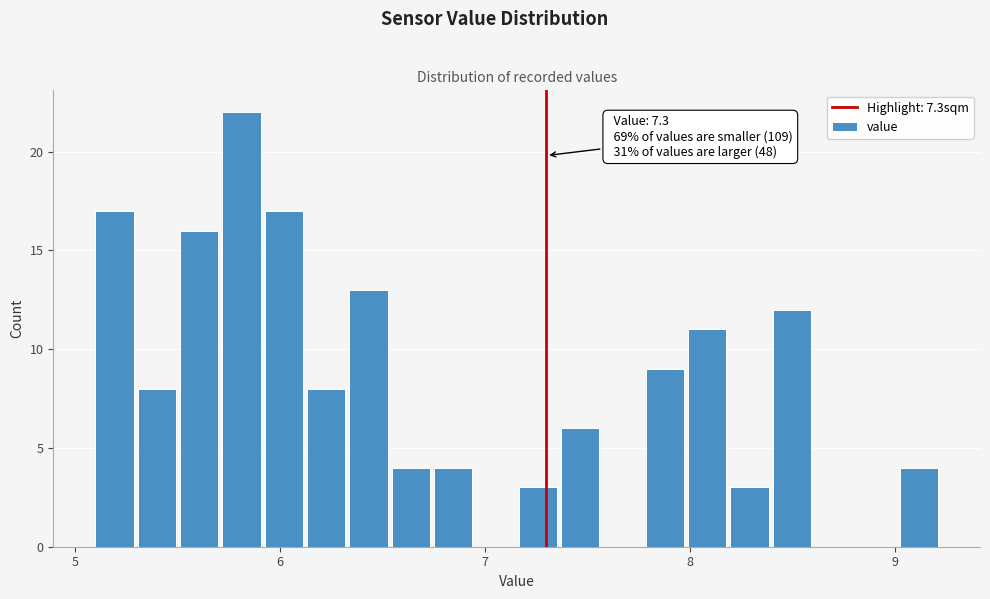

Around what value on the x-axis is the tallest bar? Give the approximate position of its centre, as read against the axis.

5.8